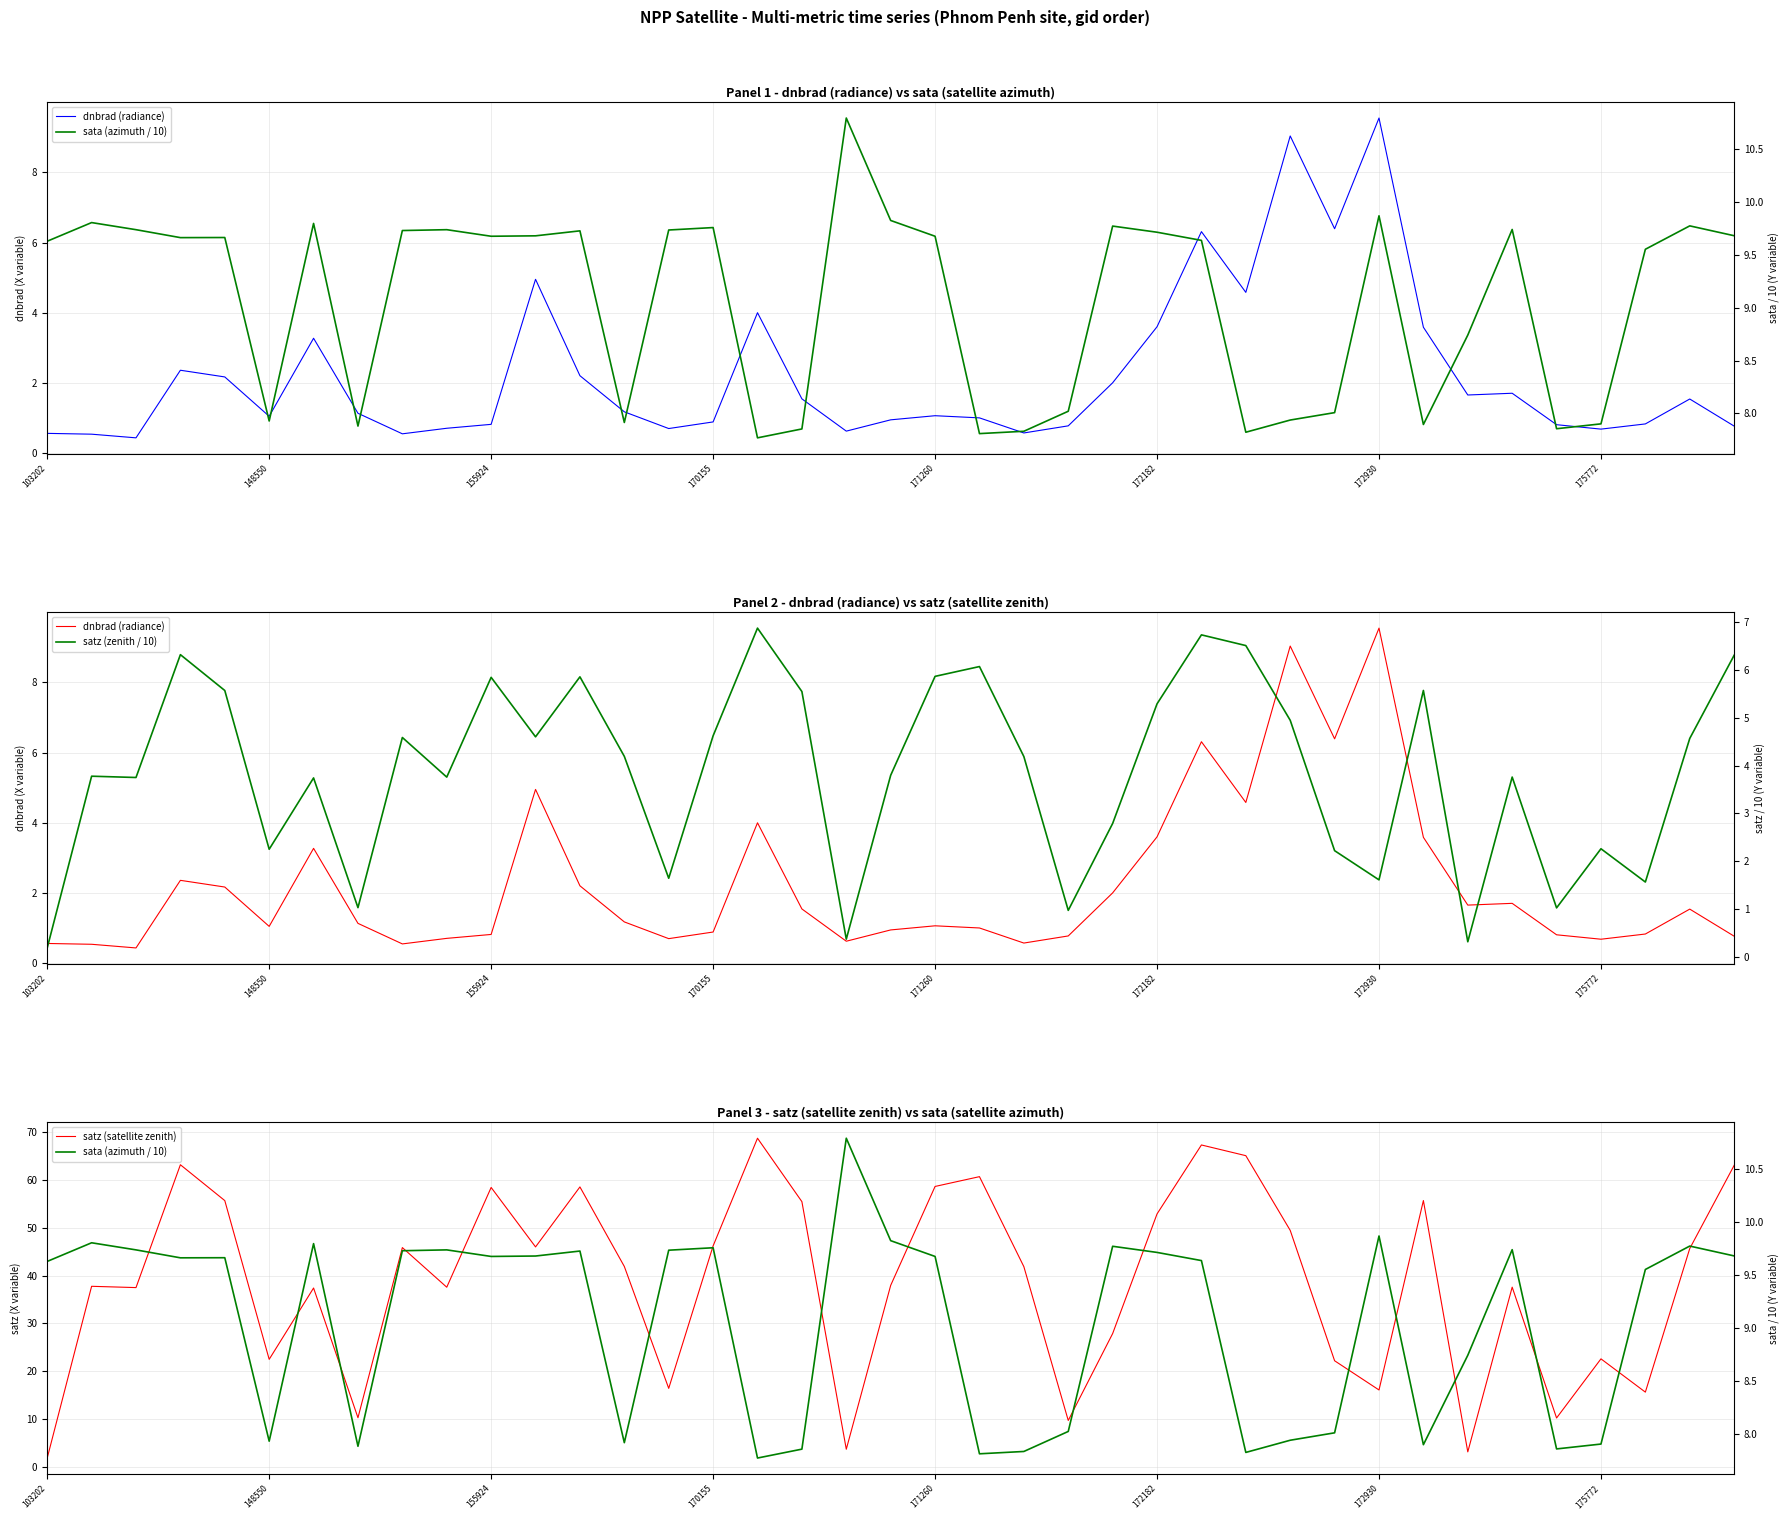

Which has a higher value, 14 or 24?

24